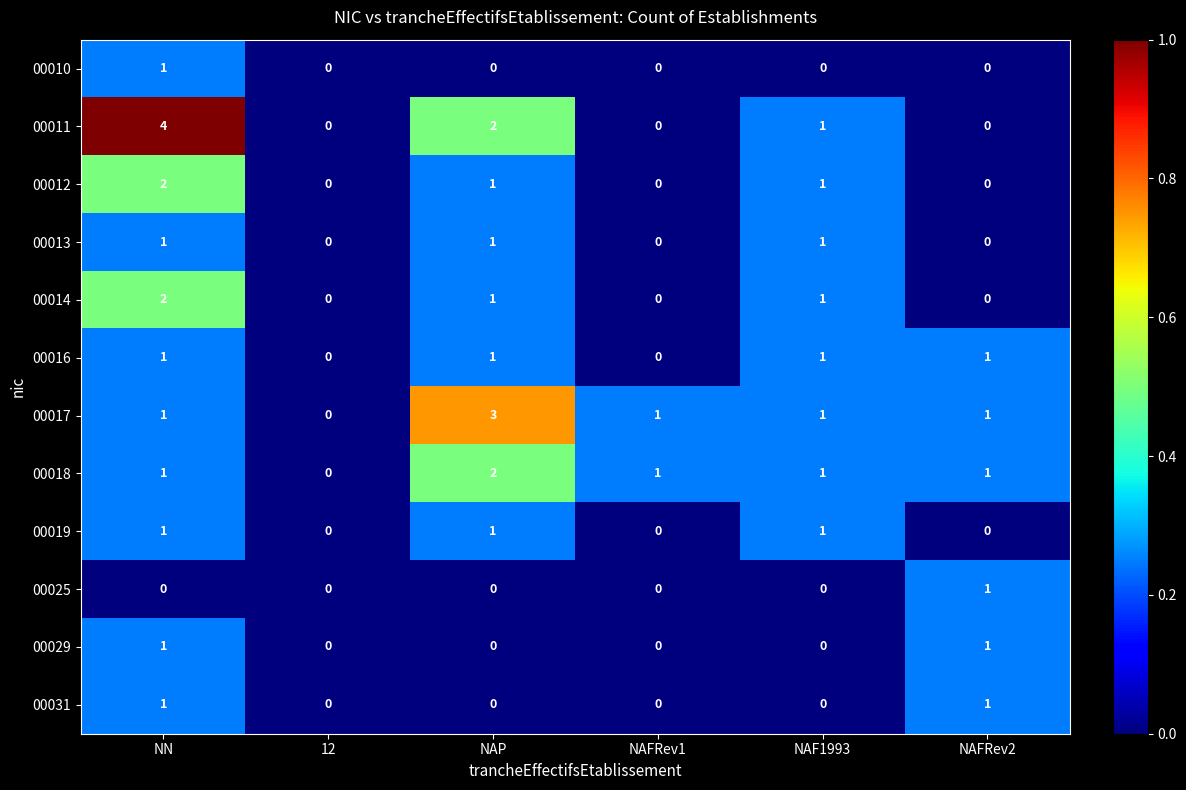

At which label does 00012 first exceed 1?

NN